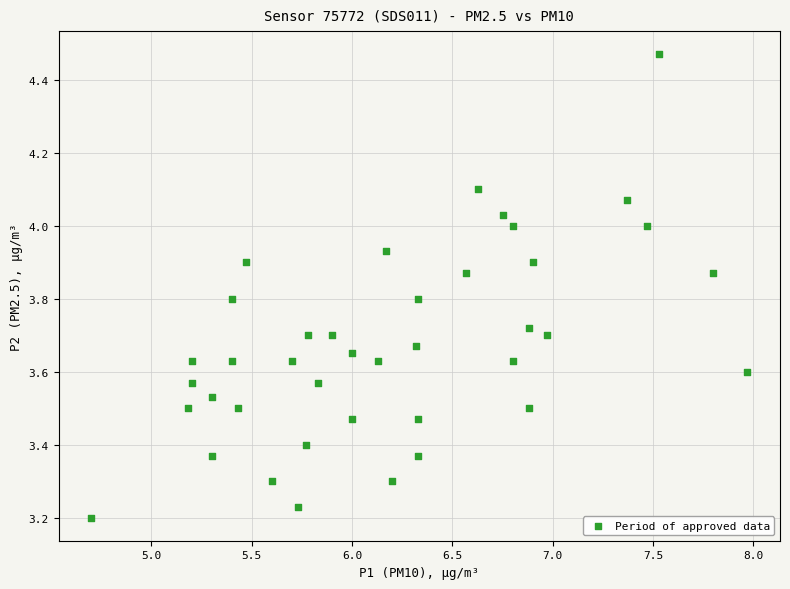

What is the range of Y values (max minus min)?

1.3